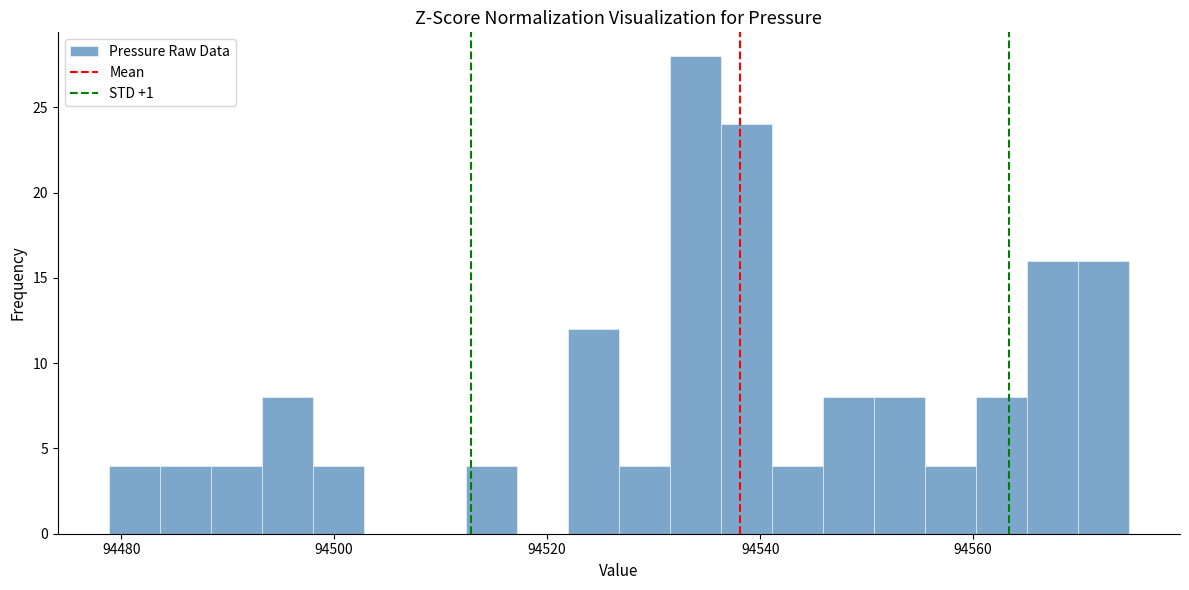

Around what value on the x-axis is the tallest bar? Give the approximate position of its centre, as read against the axis.

94534